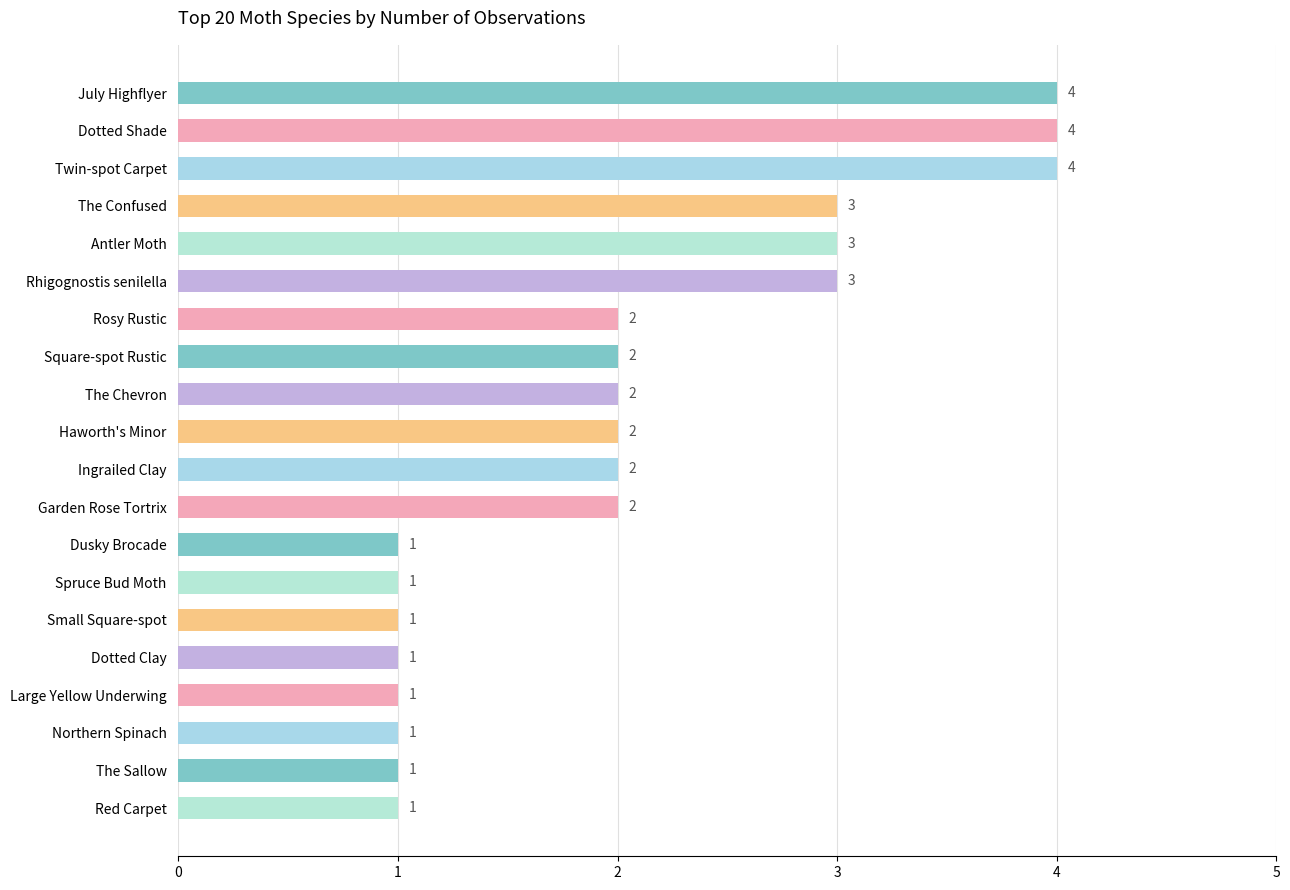

Reading top to bottom, list all the values displayed in this chart.

July Highflyer=4	Dotted Shade=4	Twin-spot Carpet=4	The Confused=3	Antler Moth=3	Rhigognostis senilella=3	Rosy Rustic=2	Square-spot Rustic=2	The Chevron=2	Haworth's Minor=2	Ingrailed Clay=2	Garden Rose Tortrix=2	Dusky Brocade=1	Spruce Bud Moth=1	Small Square-spot=1	Dotted Clay=1	Large Yellow Underwing=1	Northern Spinach=1	The Sallow=1	Red Carpet=1